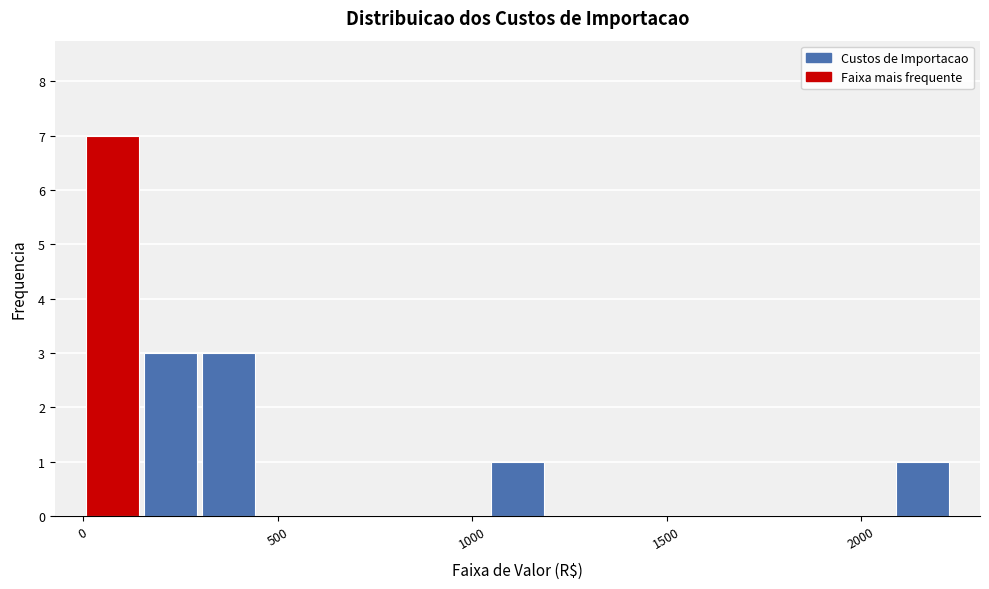

Around what value on the x-axis is the tallest bar? Give the approximate position of its centre, as read against the axis.

100